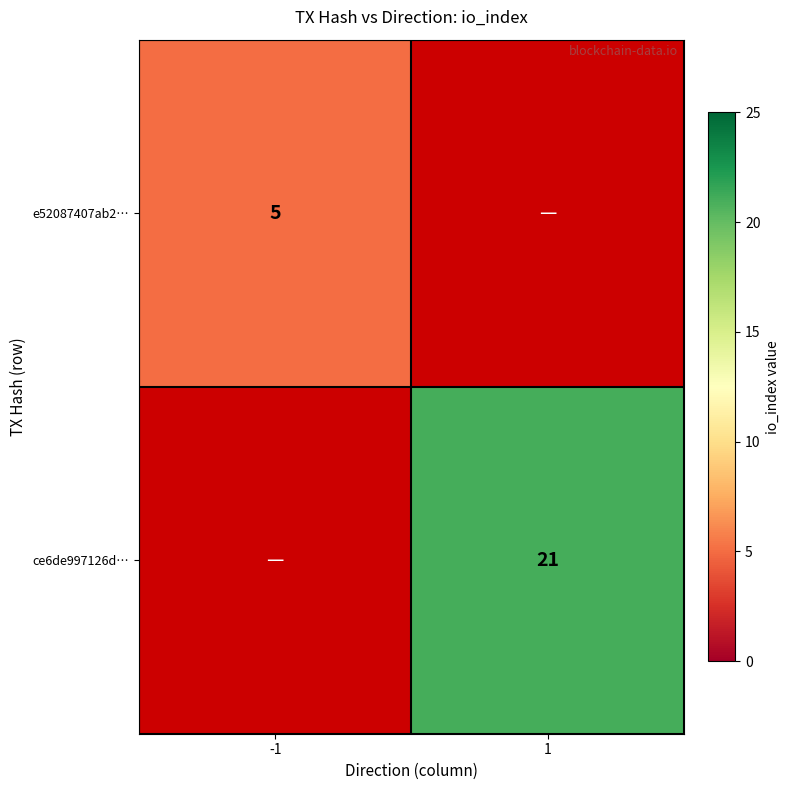

True or false: e52087407ab2… has a value of 5 at -1.

True